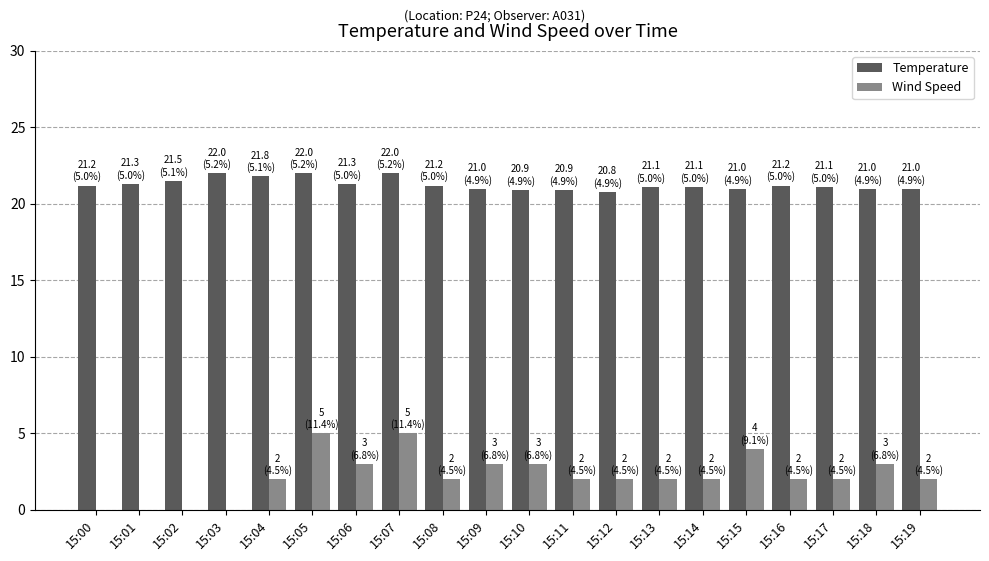

Read the Temperature value at 15:16.

21.2